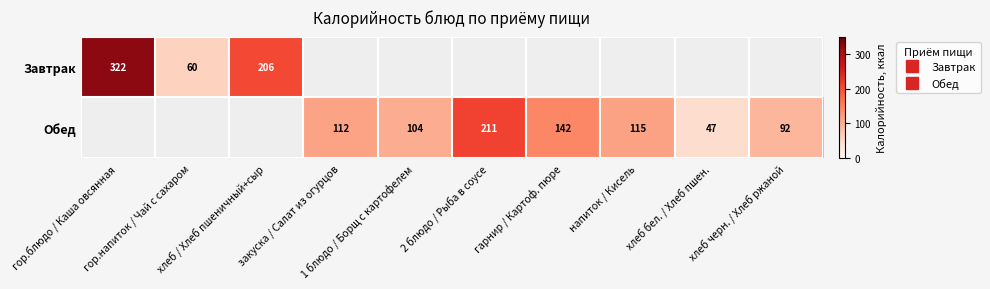

Rank the categories by Завтрак value from lowest to highest.

гор.напиток / Чай с сахаром, хлеб / Хлеб пшеничный+сыр, гор.блюдо / Каша овсянная, закуска / Салат из огурцов, 1 блюдо / Борщ с картофелем, 2 блюдо / Рыба в соусе, гарнир / Картоф. пюре, напиток / Кисель, хлеб бел. / Хлеб пшен., хлеб черн. / Хлеб ржаной